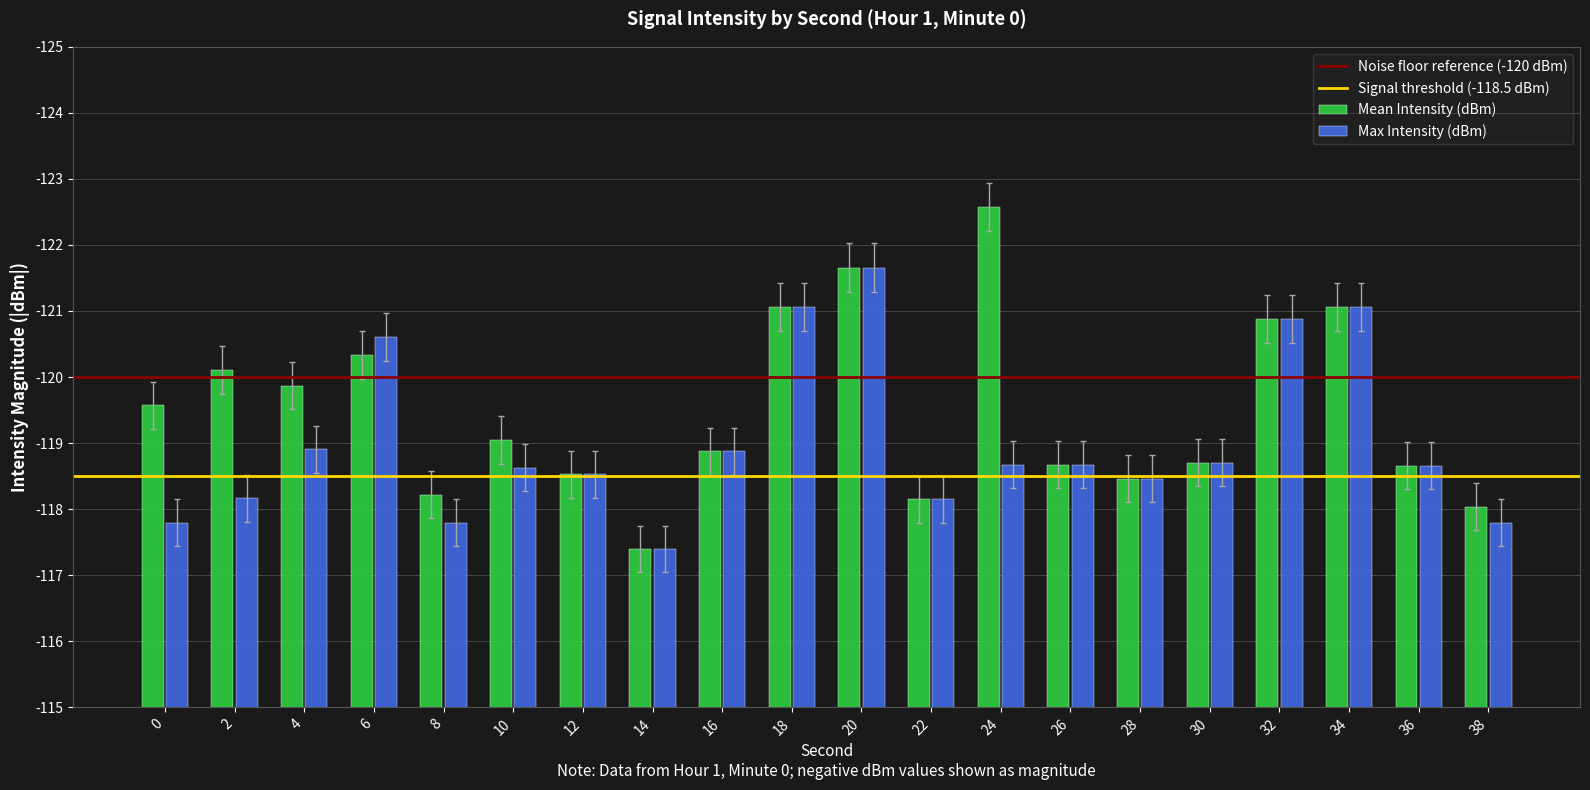

Are the bars grouped side by side (vs. stacked)?

Yes